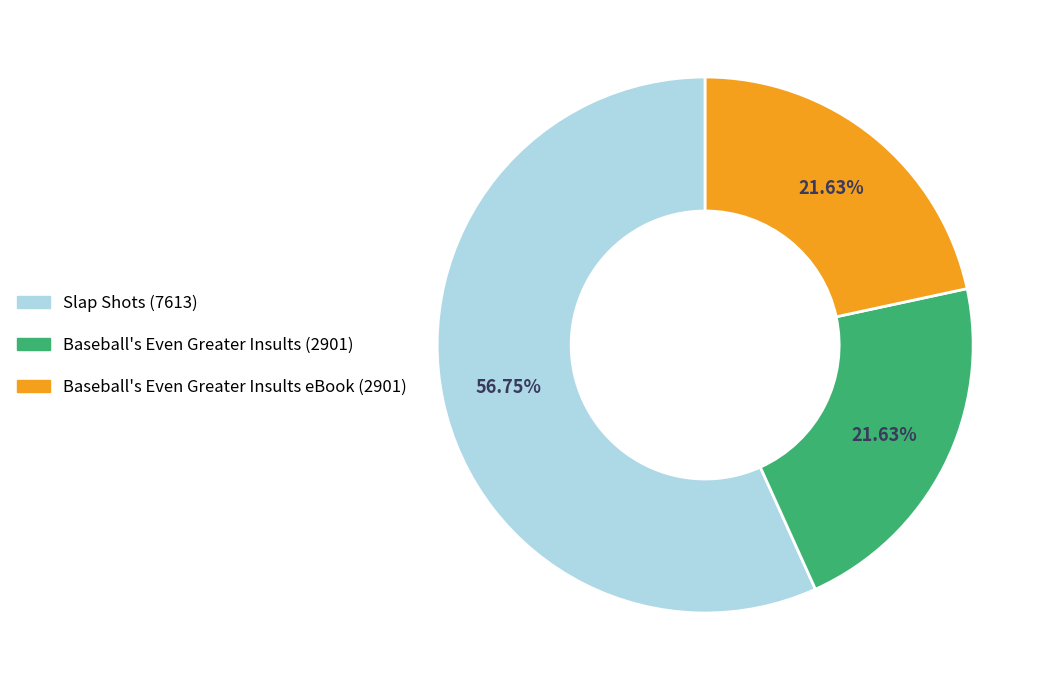

How many slices are in this pie chart?

3